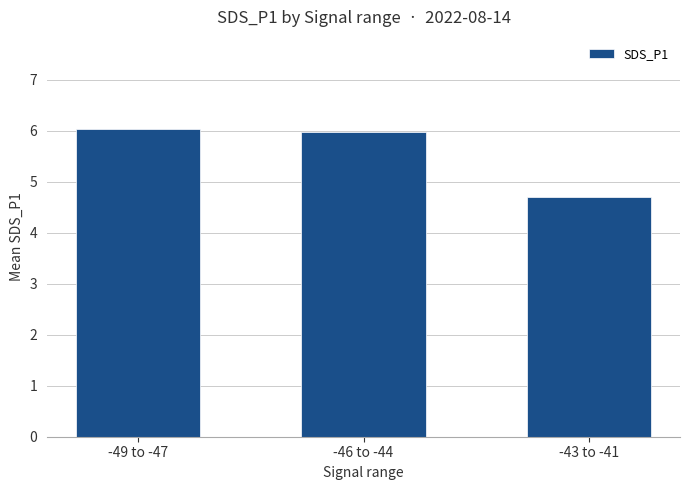

True or false: the data shows 10.2 at -49 to -47.

False